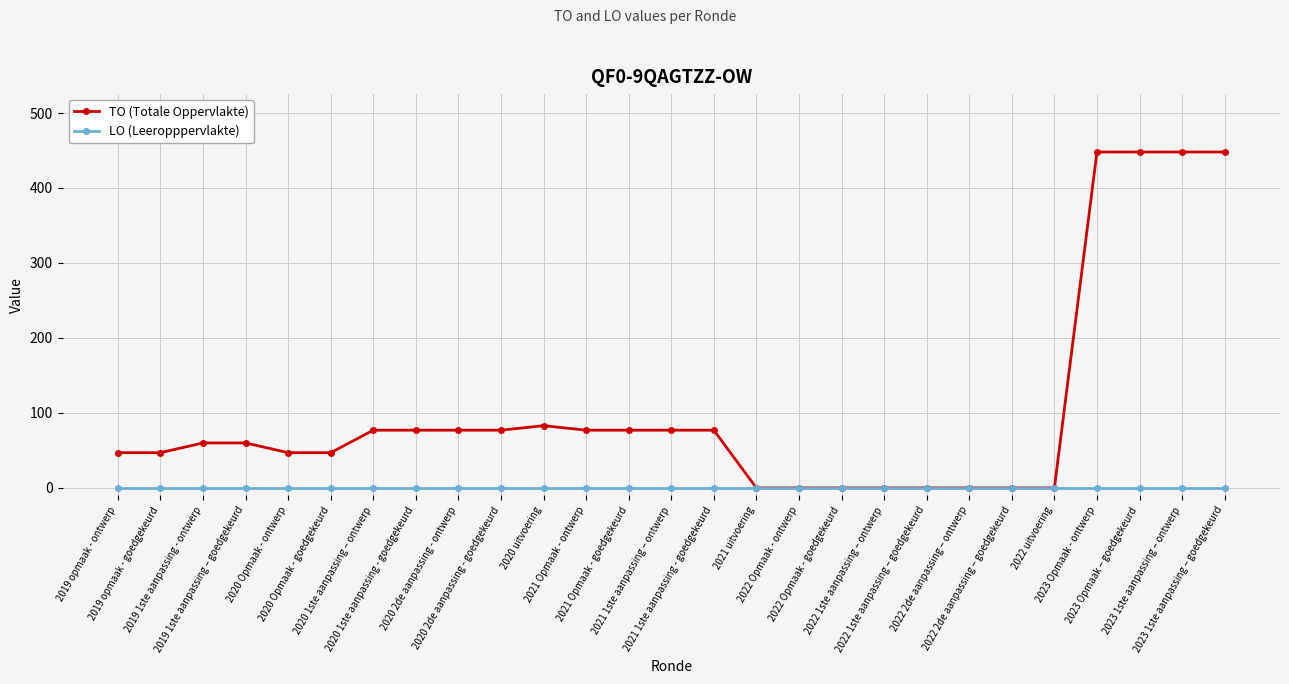

Reading left to right, what are all the values shown in this chart?

TO (Totale Oppervlakte): 2019 opmaak - ontwerp=47	2019 opmaak - goedgekeurd=47	2019 1ste aanpassing - ontwerp=60	2019 1ste aanpassing – goedgekeurd=60	2020 Opmaak - ontwerp=47	2020 Opmaak - goedgekeurd=47	2020 1ste aanpassing – ontwerp=77	2020 1ste aanpassing - goedgekeurd=77	2020 2de aanpassing - ontwerp=77	2020 2de aanpassing - goedgekeurd=77	2020 uitvoering=83	2021 Opmaak - ontwerp=77	2021 Opmaak - goedgekeurd=77	2021 1ste aanpassing – ontwerp=77	2021 1ste aanpassing - goedgekeurd=77	2021 uitvoering=0	2022 Opmaak - ontwerp=0	2022 Opmaak - goedgekeurd=0	2022 1ste aanpassing – ontwerp=0	2022 1ste aanpassing – goedgekeurd=0	2022 2de aanpassing – ontwerp=0	2022 2de aanpassing – goedgekeurd=0	2022 uitvoering=0	2023 Opmaak - ontwerp=448	2023 Opmaak – goedgekeurd=448	2023 1ste aanpassing – ontwerp=448	2023 1ste aanpassing – goedgekeurd=448
LO (Leeropppervlakte): 2019 opmaak - ontwerp=0	2019 opmaak - goedgekeurd=0	2019 1ste aanpassing - ontwerp=0	2019 1ste aanpassing – goedgekeurd=0	2020 Opmaak - ontwerp=0	2020 Opmaak - goedgekeurd=0	2020 1ste aanpassing – ontwerp=0	2020 1ste aanpassing - goedgekeurd=0	2020 2de aanpassing - ontwerp=0	2020 2de aanpassing - goedgekeurd=0	2020 uitvoering=0	2021 Opmaak - ontwerp=0	2021 Opmaak - goedgekeurd=0	2021 1ste aanpassing – ontwerp=0	2021 1ste aanpassing - goedgekeurd=0	2021 uitvoering=0	2022 Opmaak - ontwerp=0	2022 Opmaak - goedgekeurd=0	2022 1ste aanpassing – ontwerp=0	2022 1ste aanpassing – goedgekeurd=0	2022 2de aanpassing – ontwerp=0	2022 2de aanpassing – goedgekeurd=0	2022 uitvoering=0	2023 Opmaak - ontwerp=0	2023 Opmaak – goedgekeurd=0	2023 1ste aanpassing – ontwerp=0	2023 1ste aanpassing – goedgekeurd=0